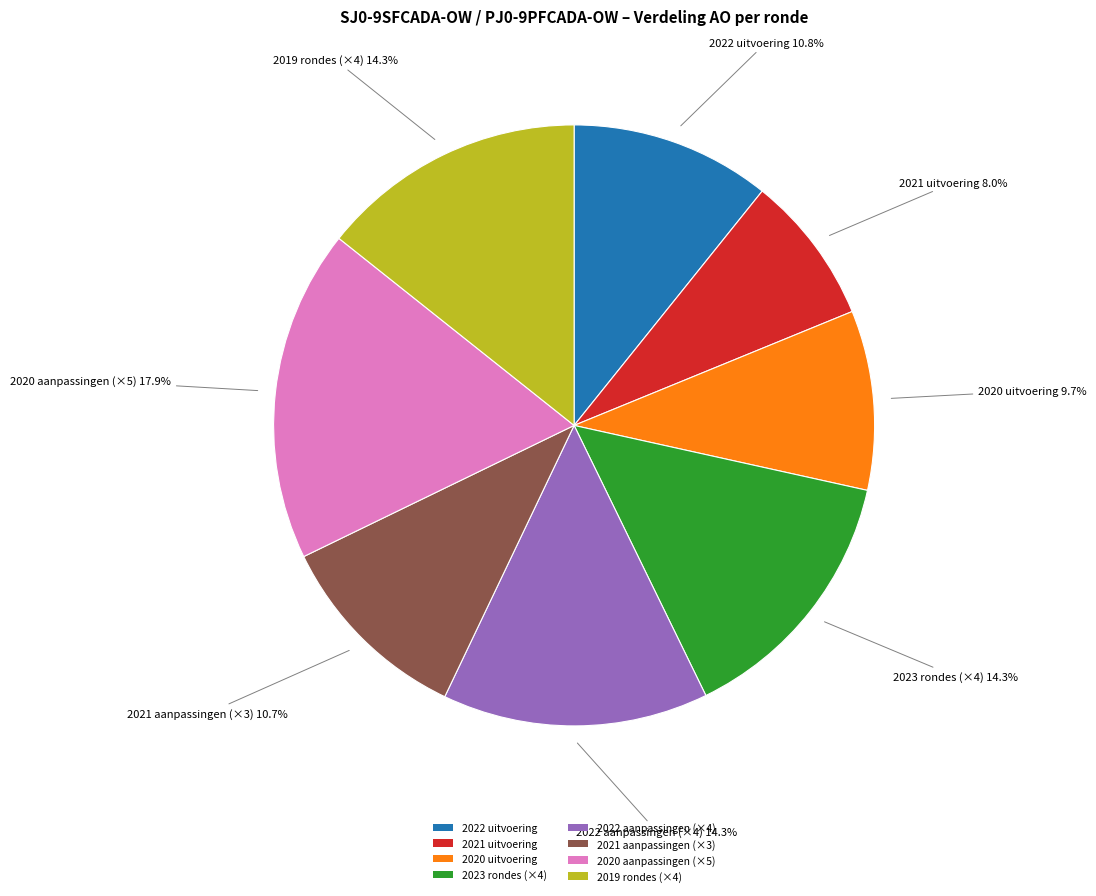

Does any single category account for the majority?

No